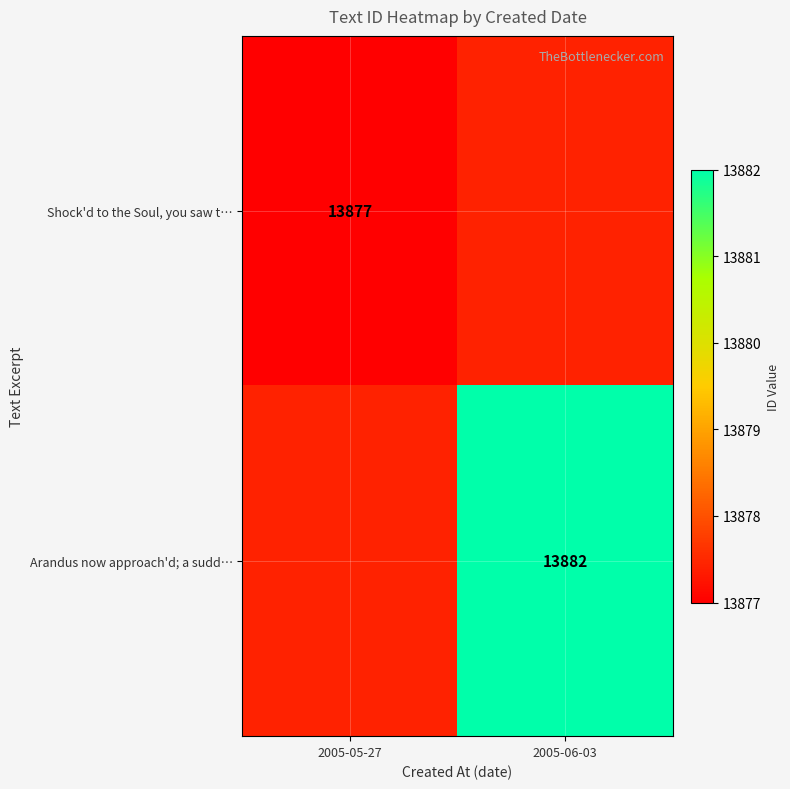

What is the total value across all series at 2005-05-27?

13877